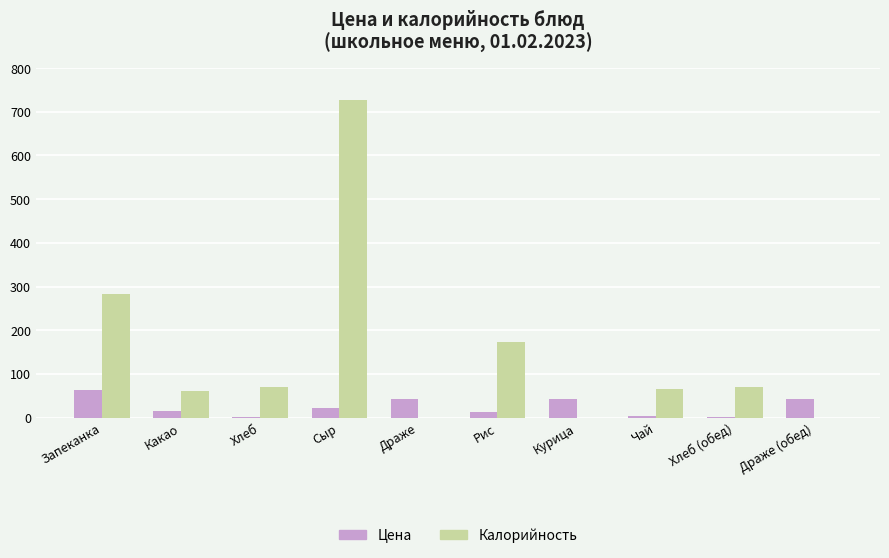

Between Запеканка and Рис, which series saw the biggest shift?

Калорийность